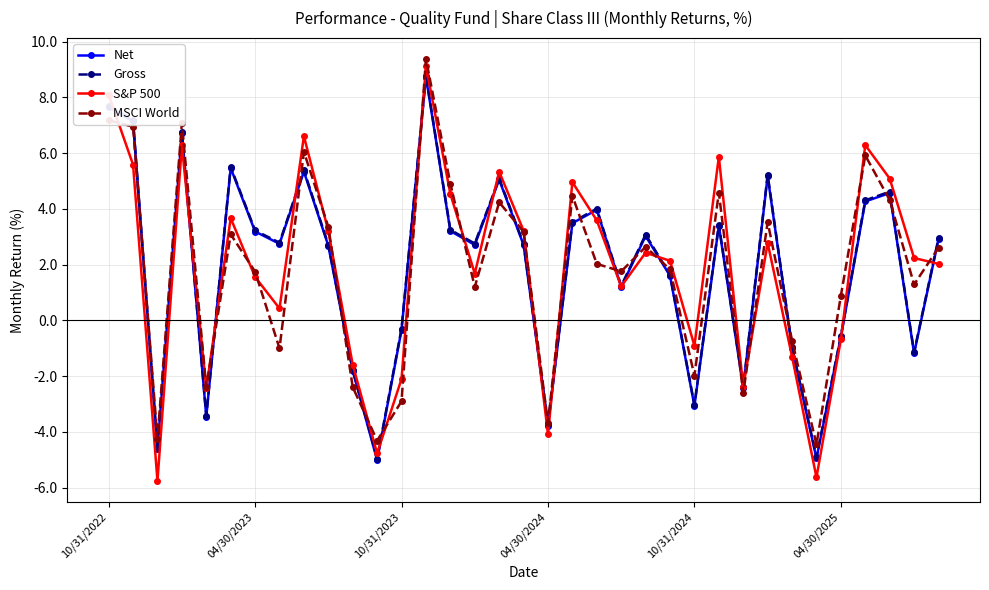

How many values in Net are above zero?

23